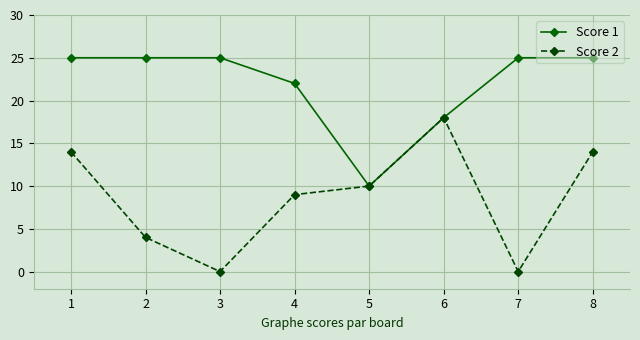

At 4, list the series in order from largest to smallest.

Score 1, Score 2